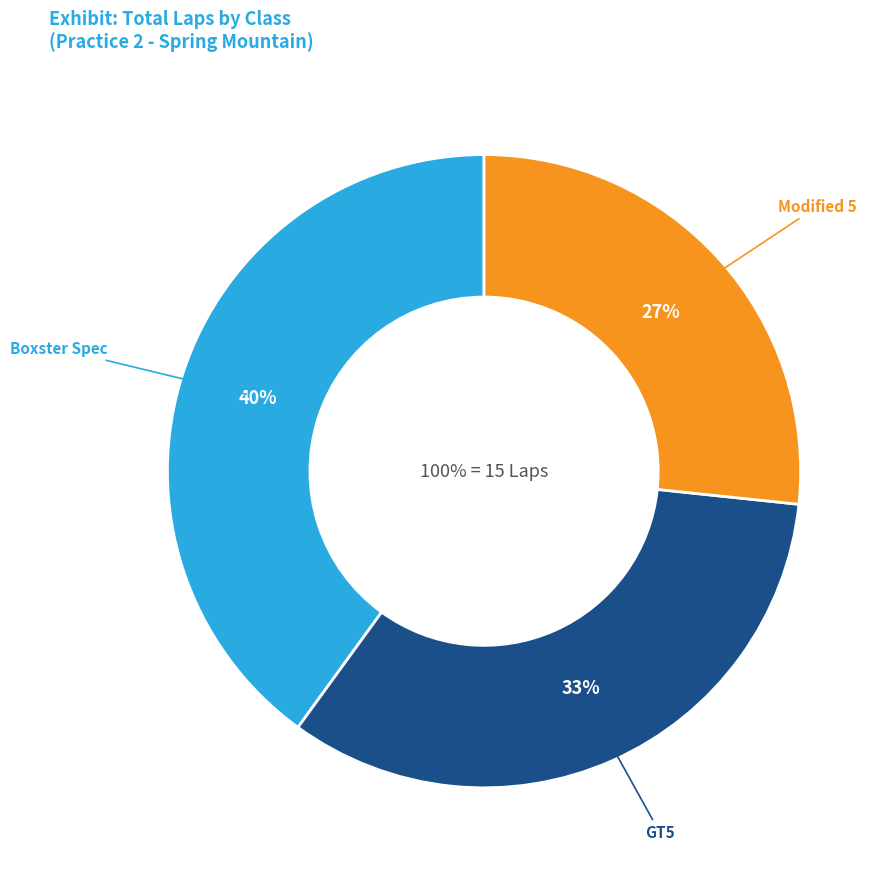

To the nearest percent, what percentage of the pie is GT5?

33%